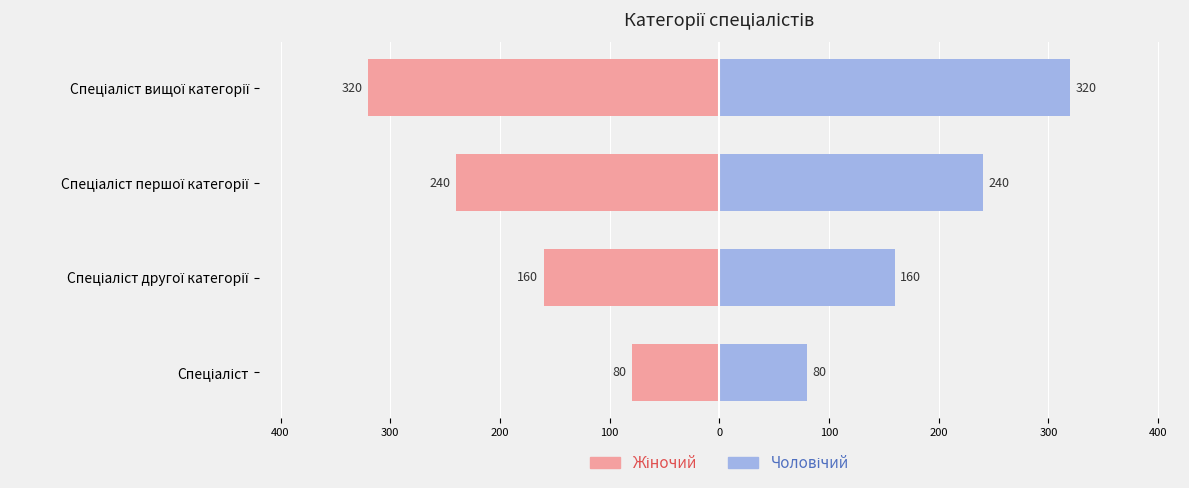

What is the difference between the maximum and minimum values in the Чоловічий series?

240